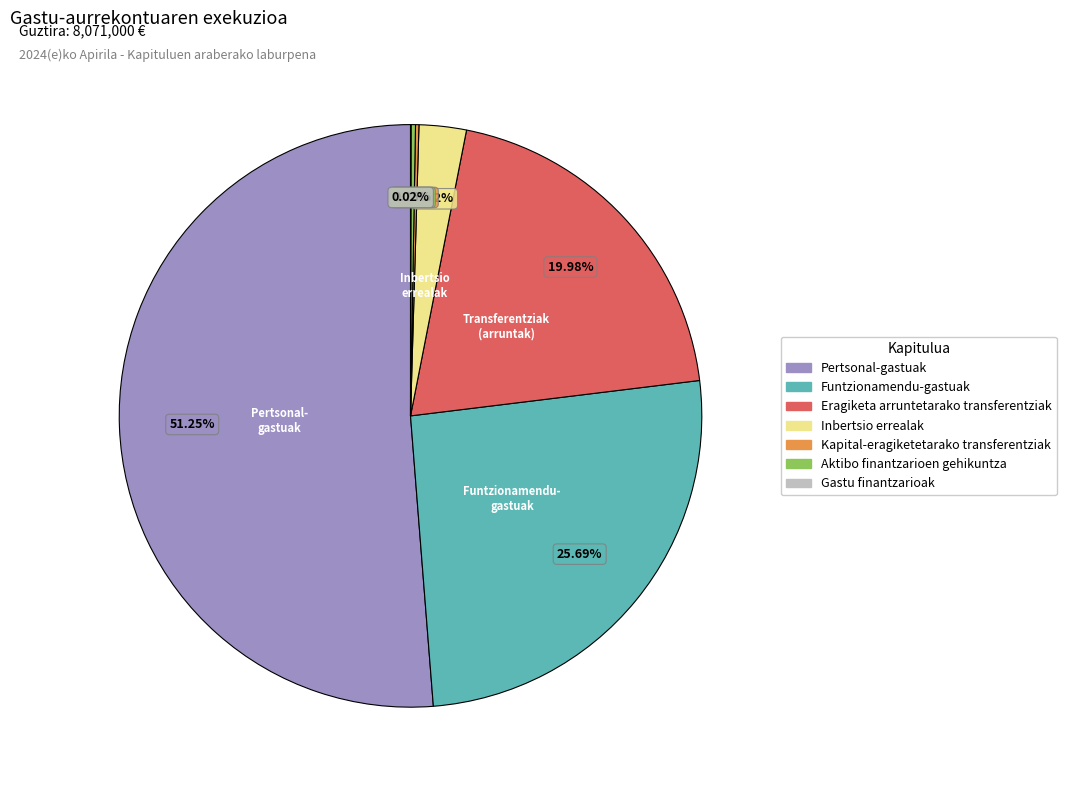

Is the sum of Inbertsio errealak and Funtzionamendu-gastuak greater than half?

No